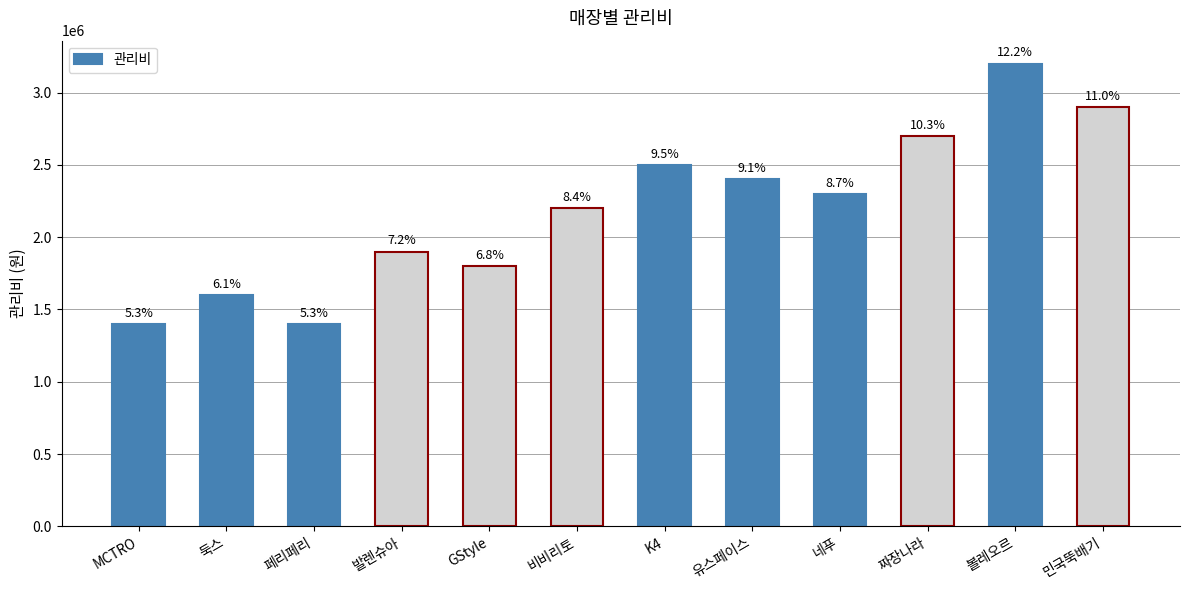

Rank the categories by value from highest to lowest.

볼레오르, 민국뚝배기, 짜장나라, K4, 유스페이스, 네푸, 비비리토, 발렌슈아, GStyle, 둑스, MCTRO, 페리페리